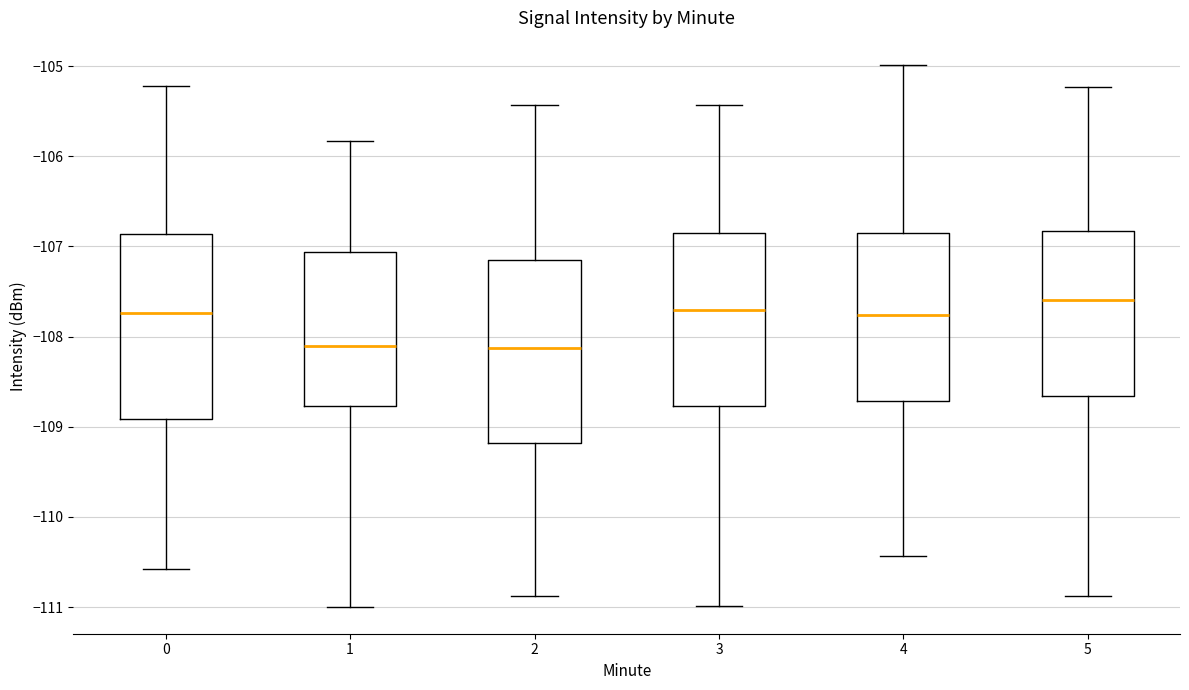

Which box's median line is the highest?

5